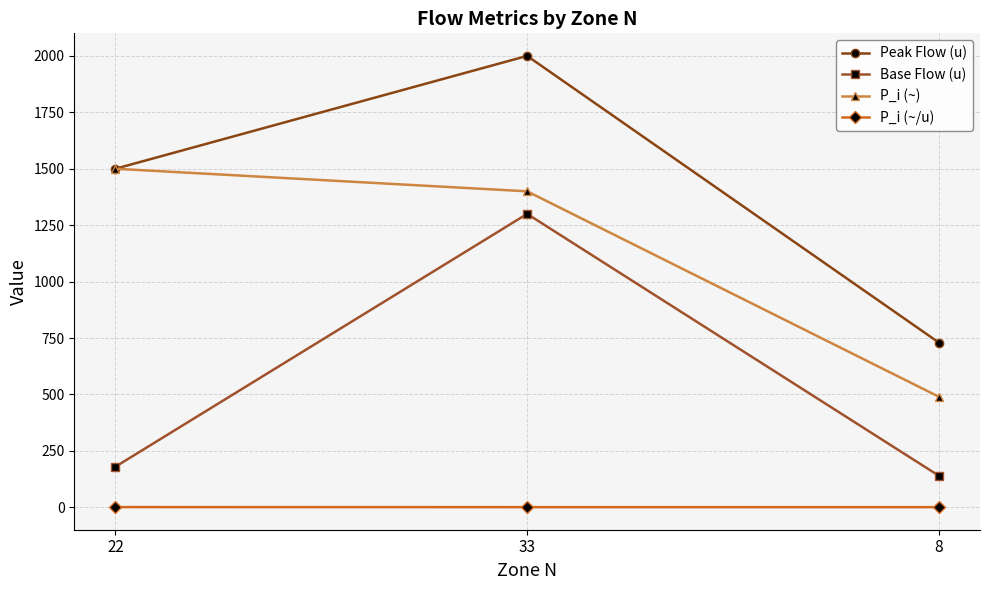

Is the value of Peak Flow (u) at 33 greater than the value of P_i (~) at 22?

Yes